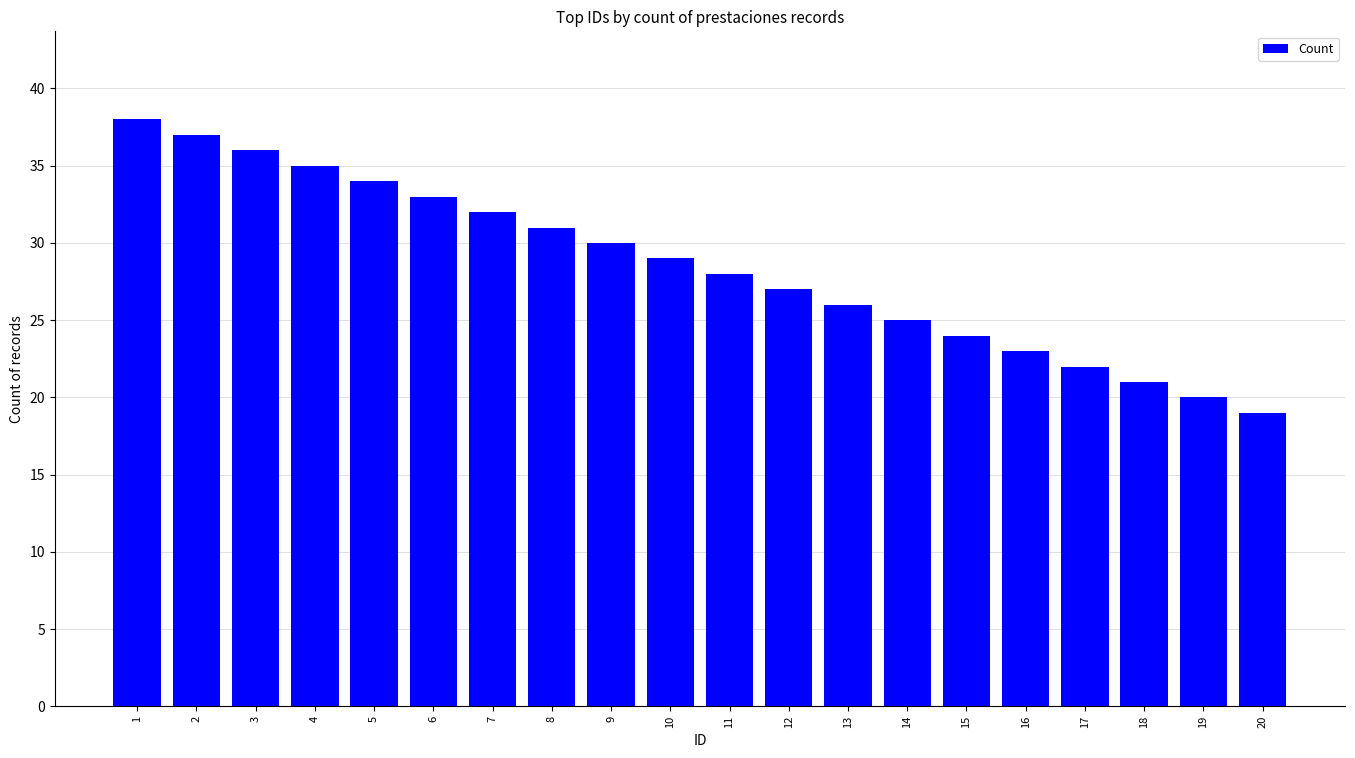

What is the change in value from 3 to 7?

-4